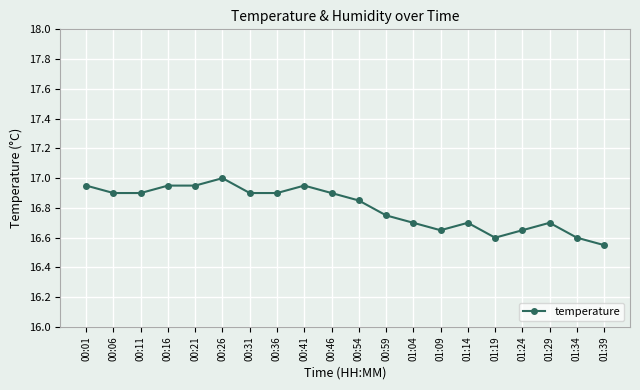

At which label is the value closest to 16?

01:39